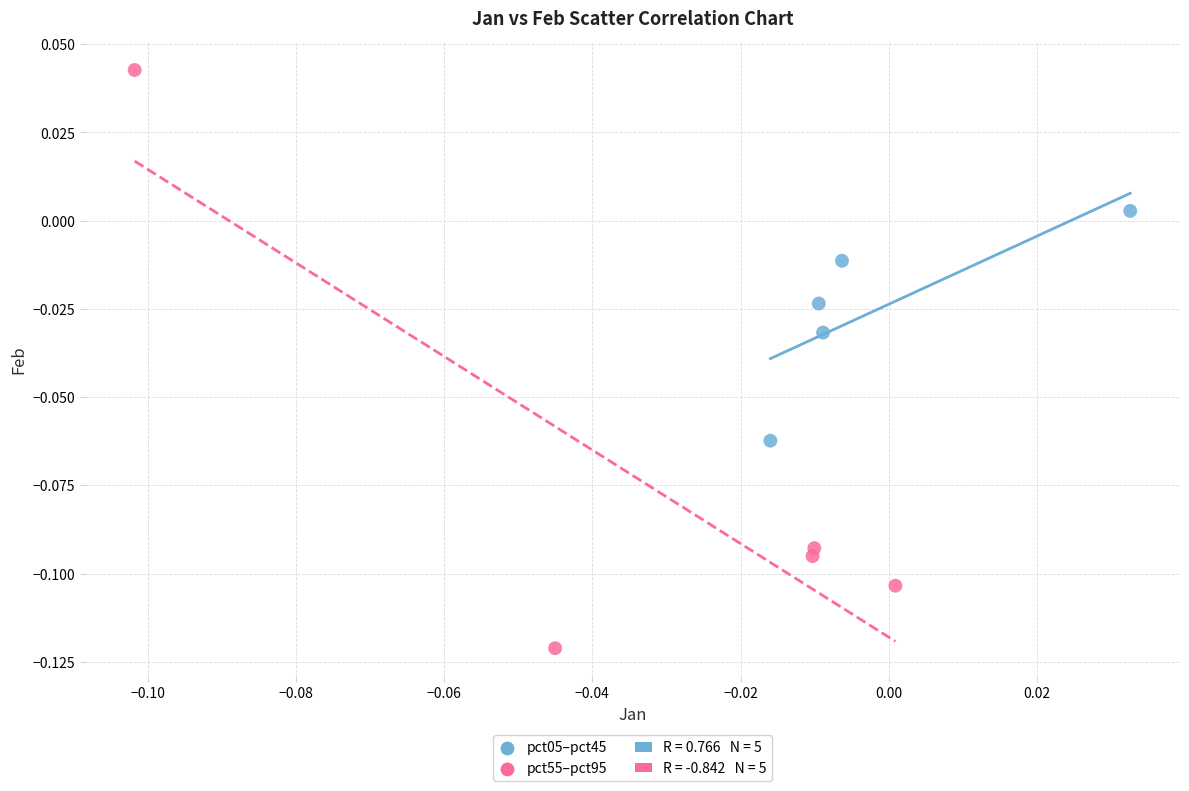

Which series contains the lowest Y value?

pct55–pct95